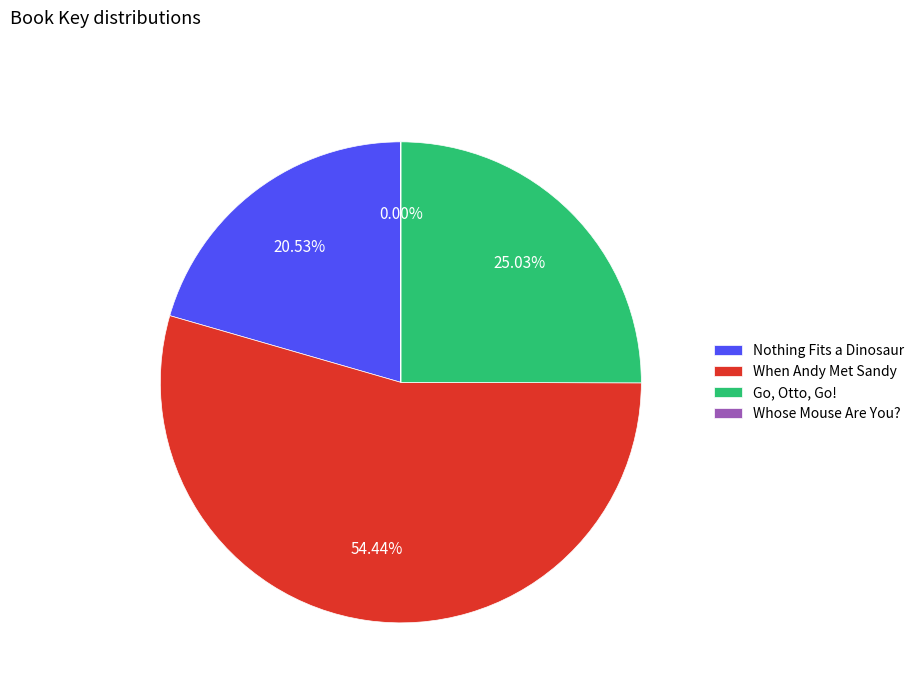

Combined, do Nothing Fits a Dinosaur and When Andy Met Sandy account for over 50%?

Yes